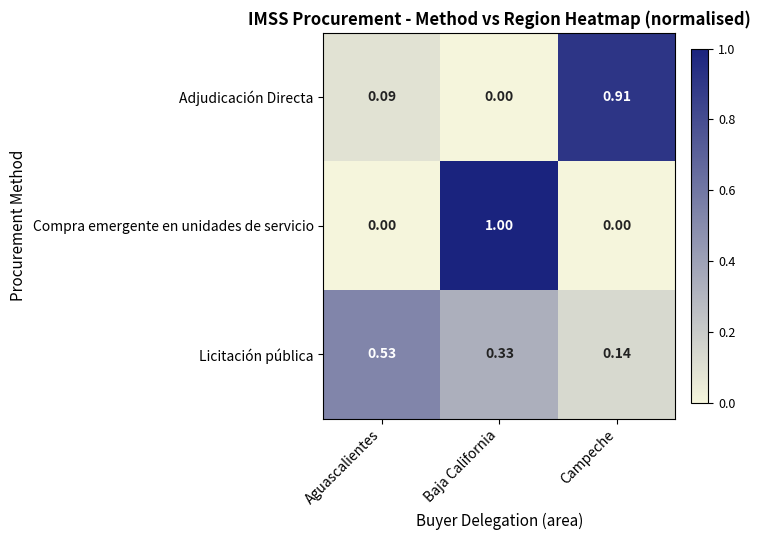

At which label is Adjudicación Directa closest to 0?

Baja California